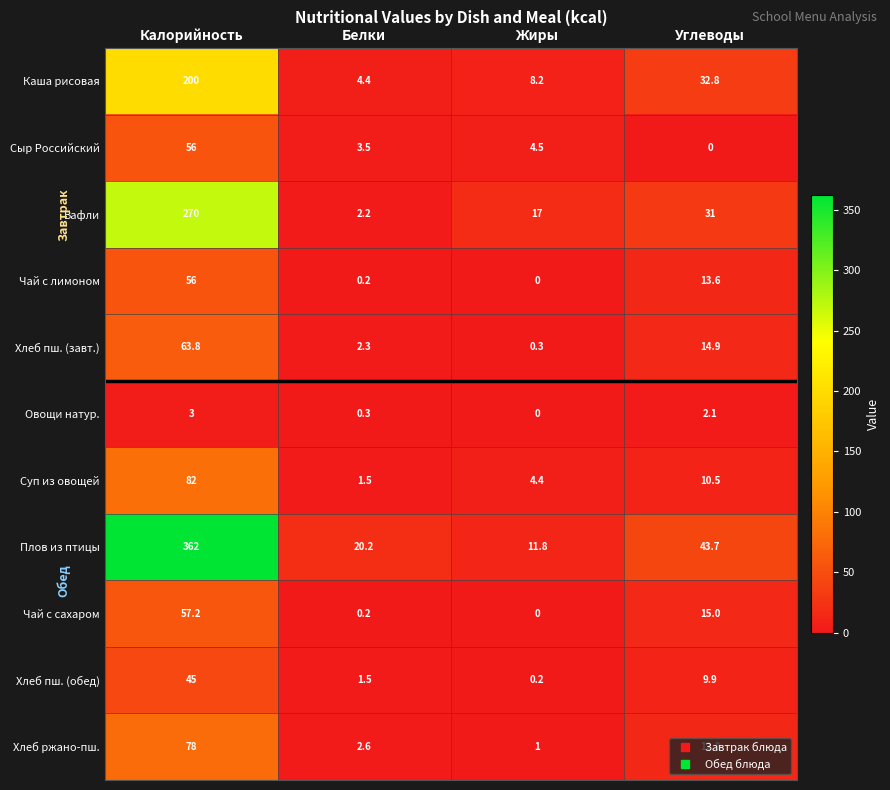

What is the spread (max minus min) of values at Калорийность?

359.0